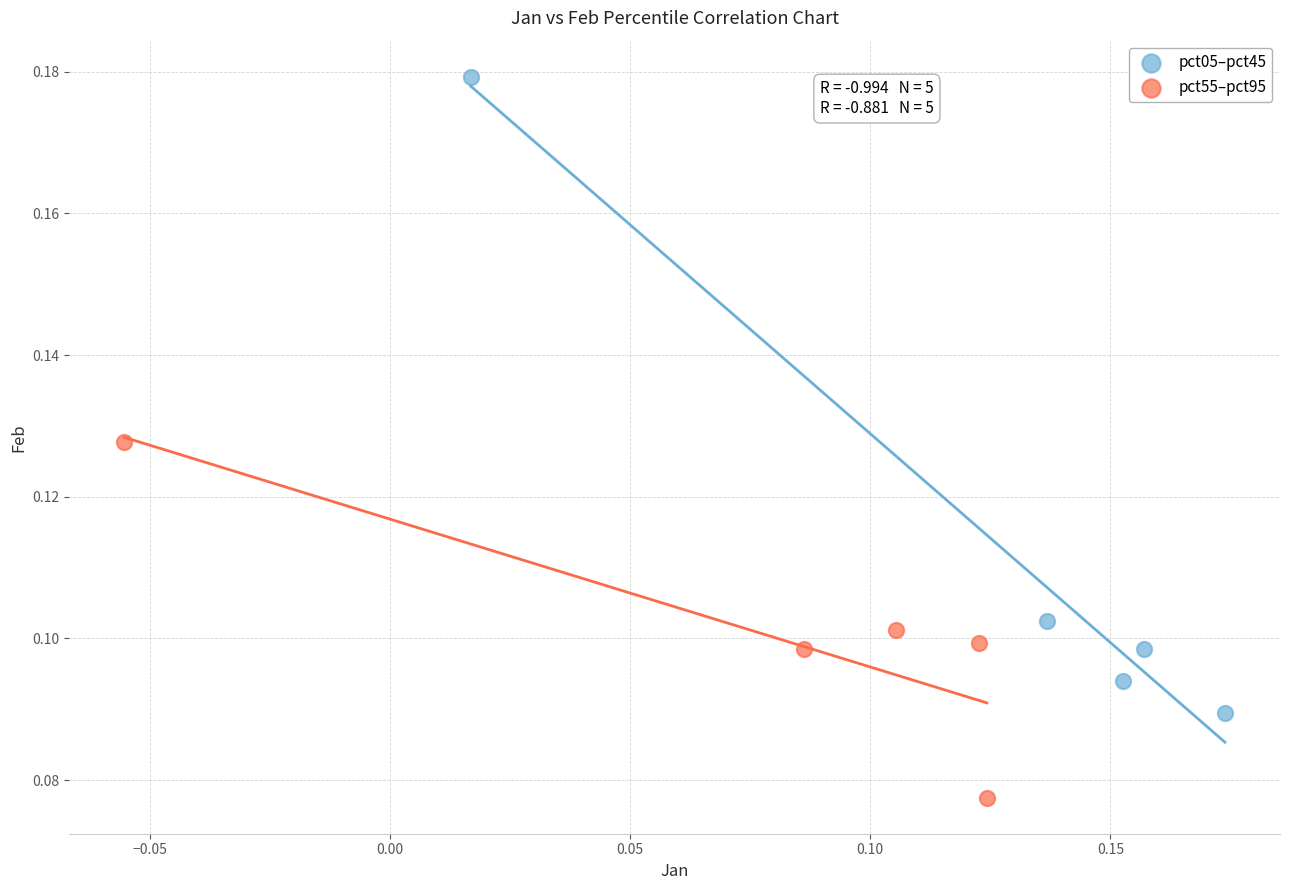

Which series contains the lowest Y value?

pct55–pct95